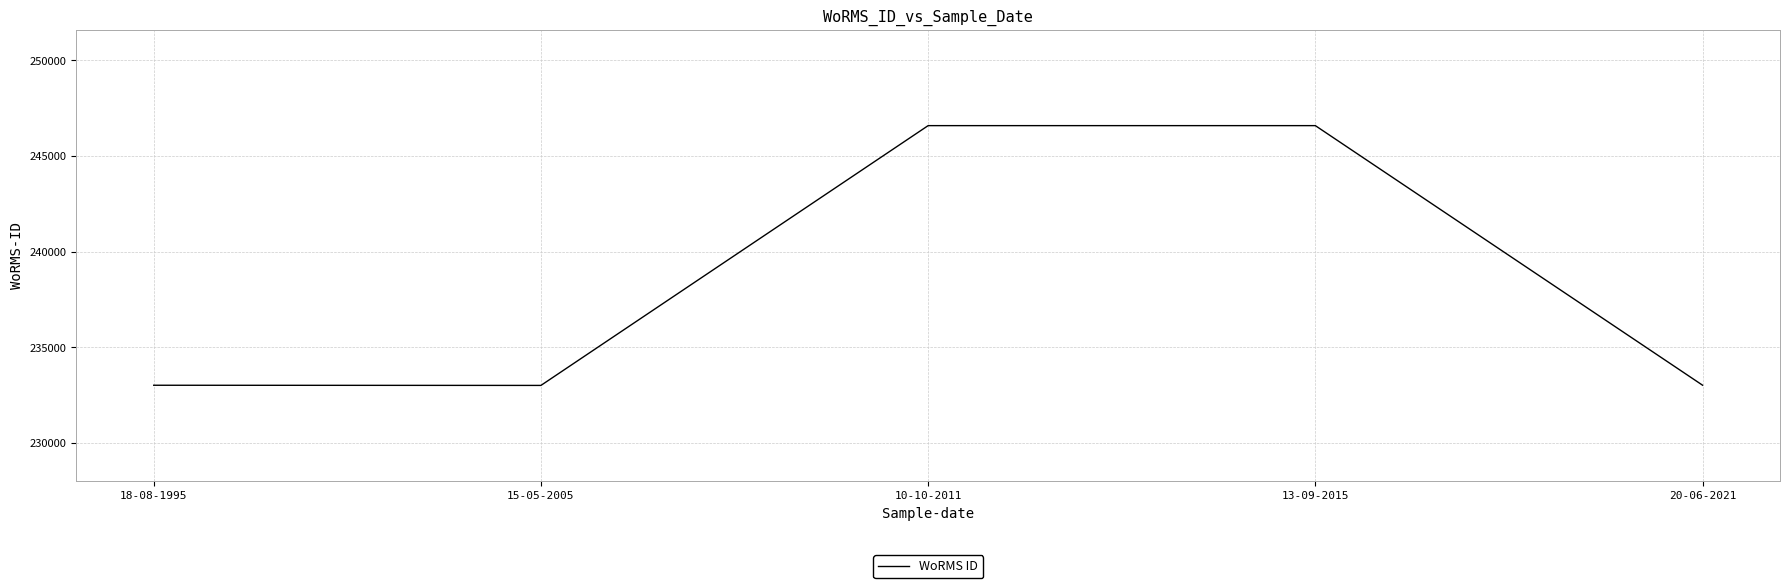

Where is the first local minimum?

15-05-2005